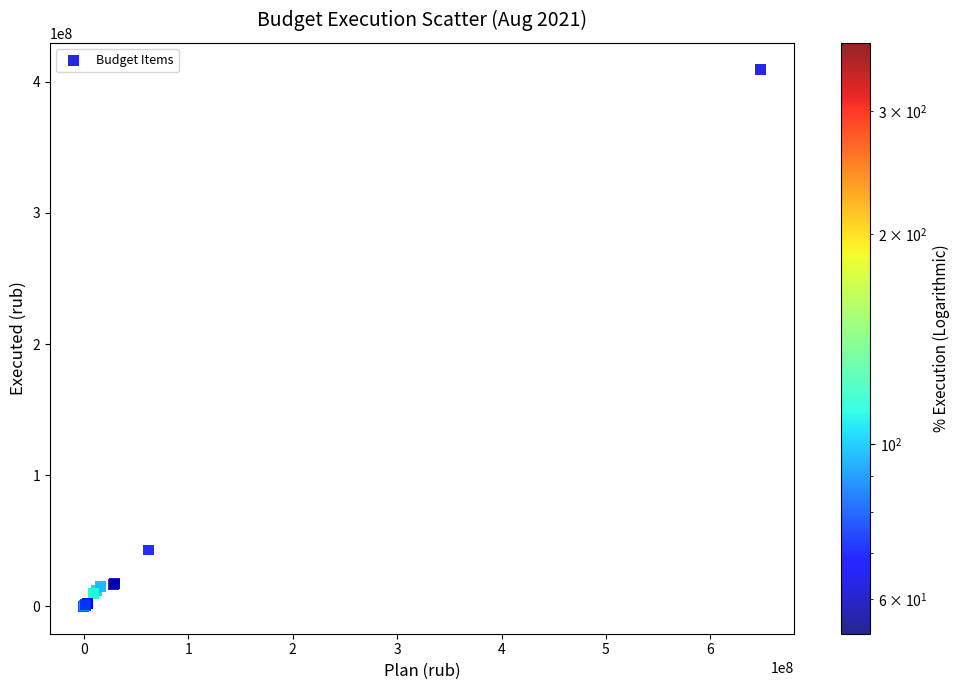

What Y value in the scatter plot is closest to 204387866?

43020233.8